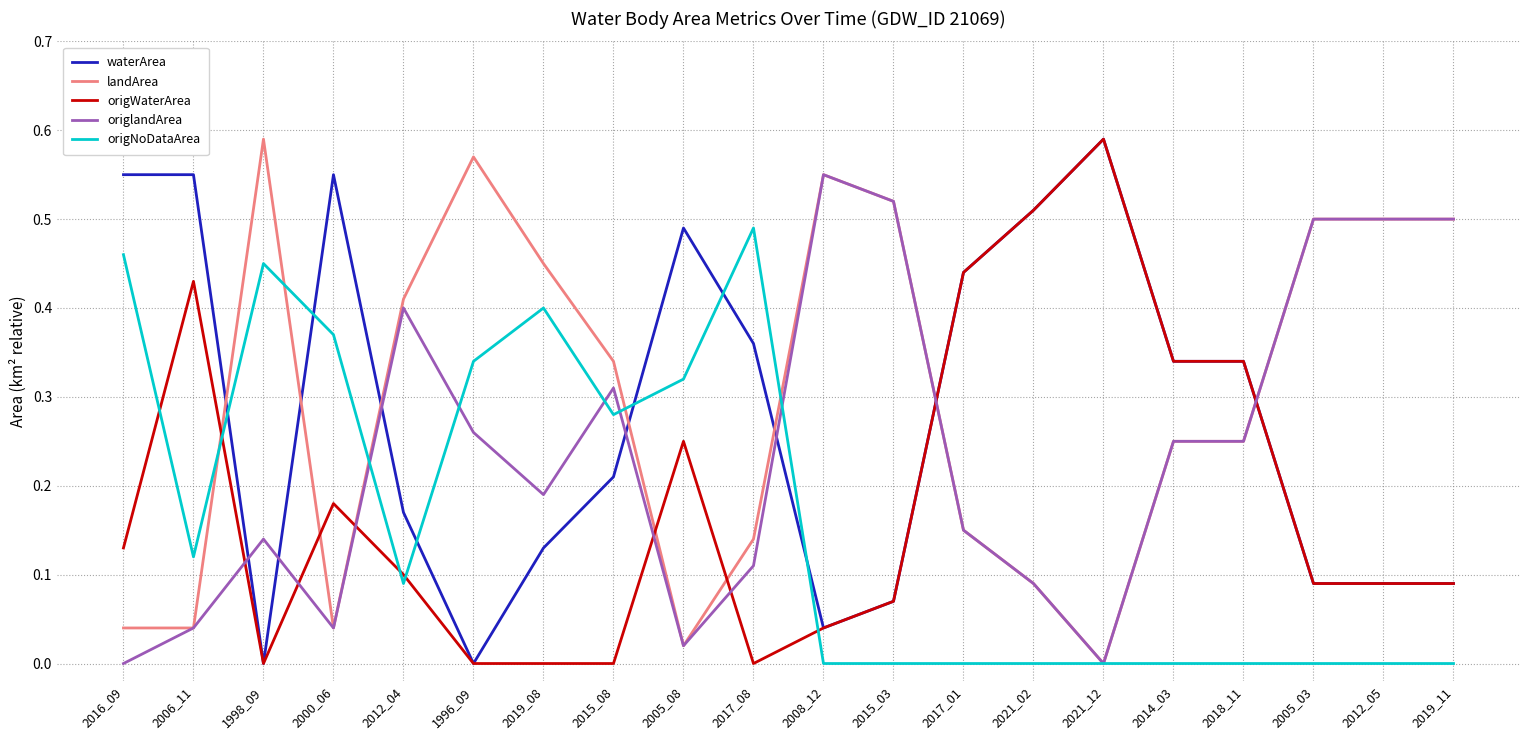

How many intersections are there between landArea and origWaterArea?

7